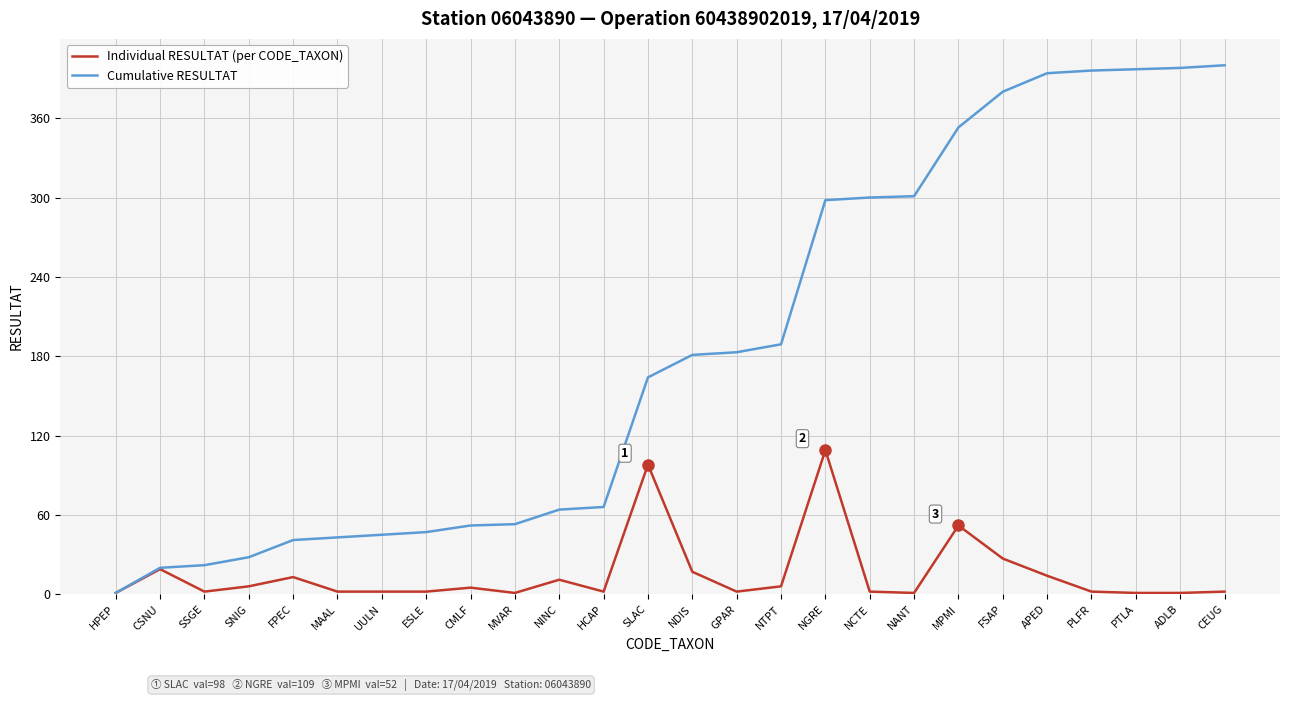

What is the difference between the second highest and minimum values in the Cumulative RESULTAT series?

397